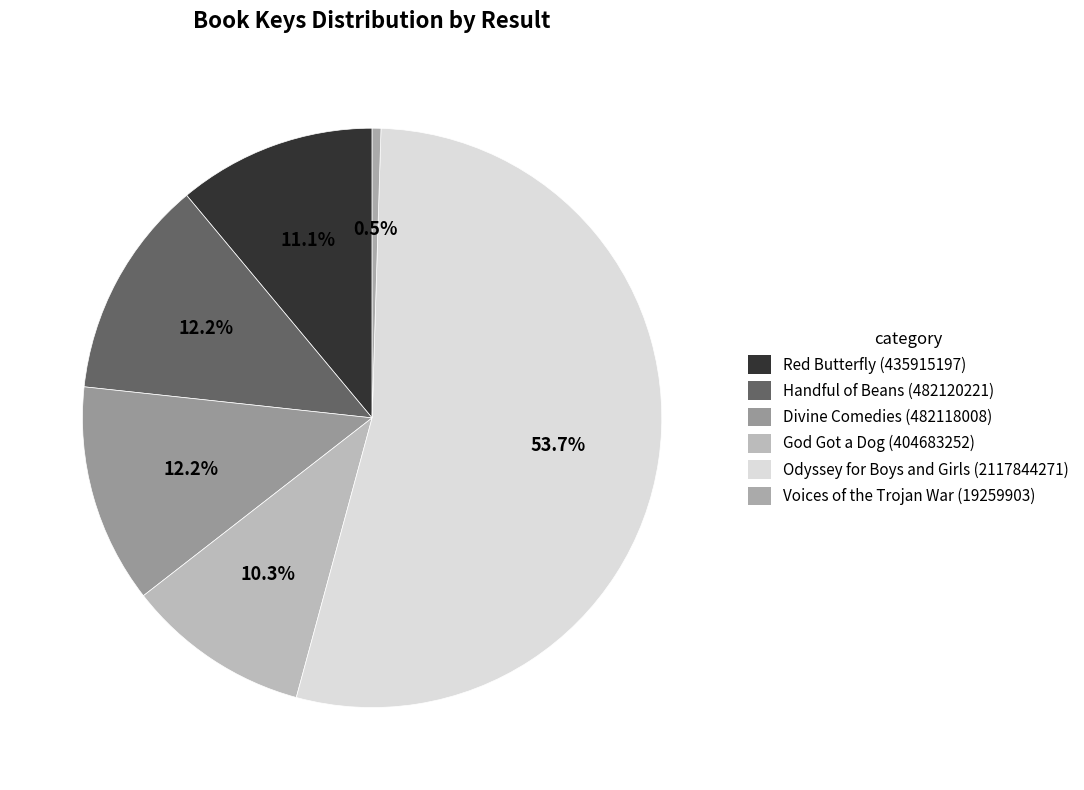

To the nearest percent, what portion does Divine Comedies (482118008) represent?

12%